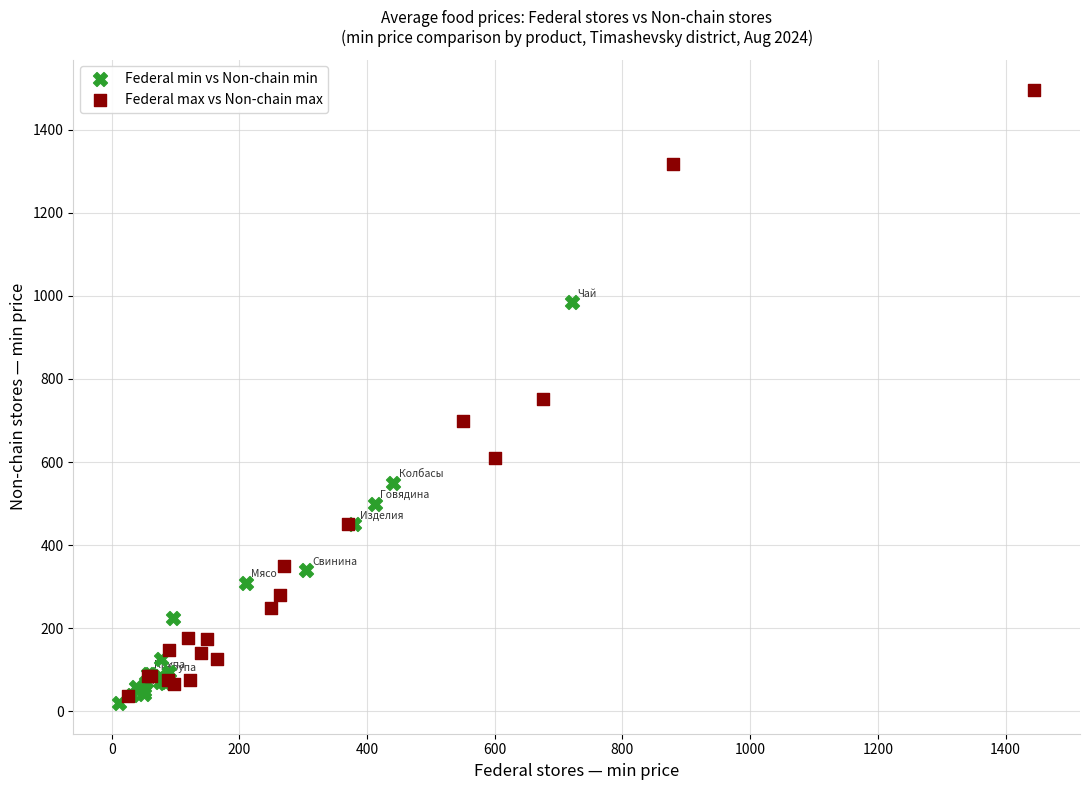

Which series has the widest spread of Y values?

Federal max vs Non-chain max